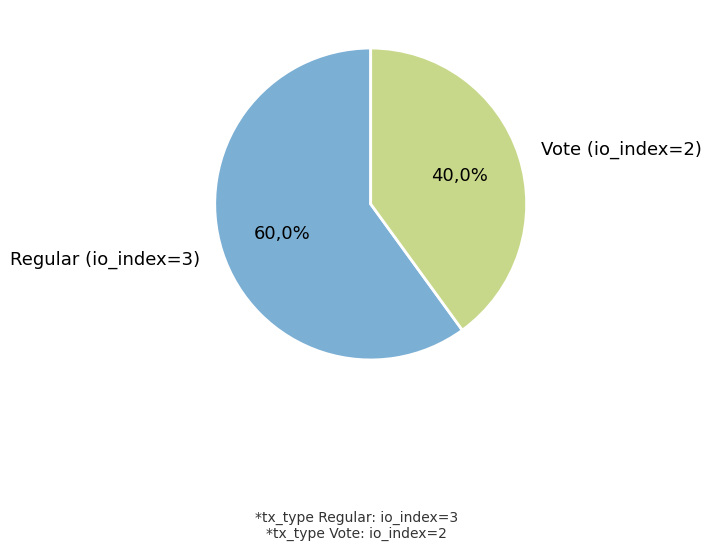

What is the ratio of the value at Vote (io_index=2) to the value at Regular (io_index=3)?

0.7